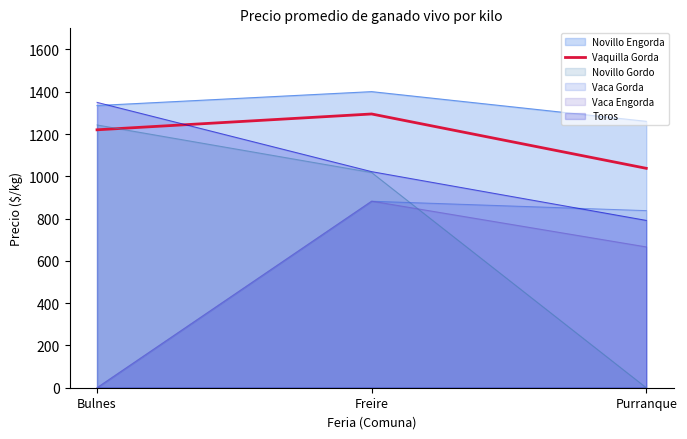

List the labels in order of value, smallest first.

Purranque, Bulnes, Freire